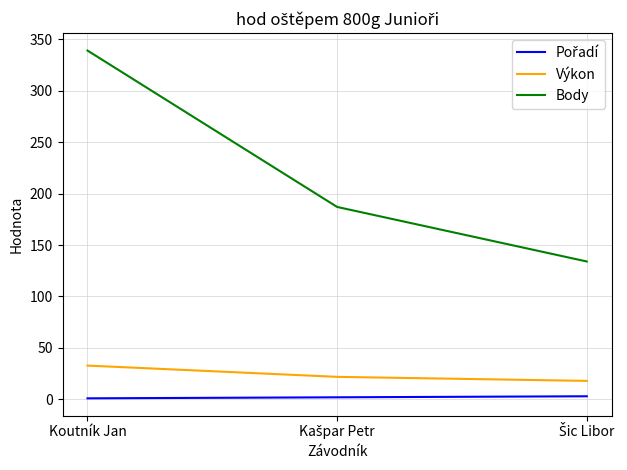

What is the greatest value displayed?

339.0